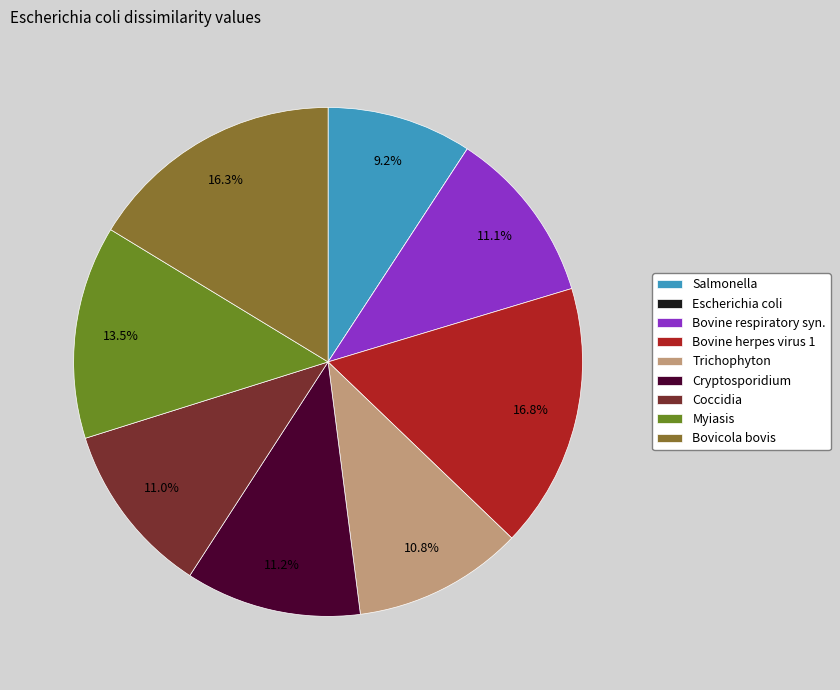

To the nearest percent, what portion does Bovine herpes virus 1 represent?

17%